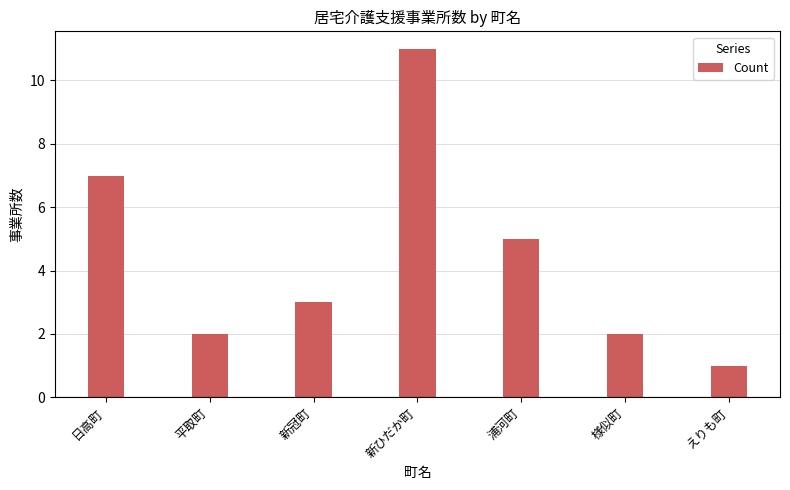

What is the difference between the maximum and minimum values?

10